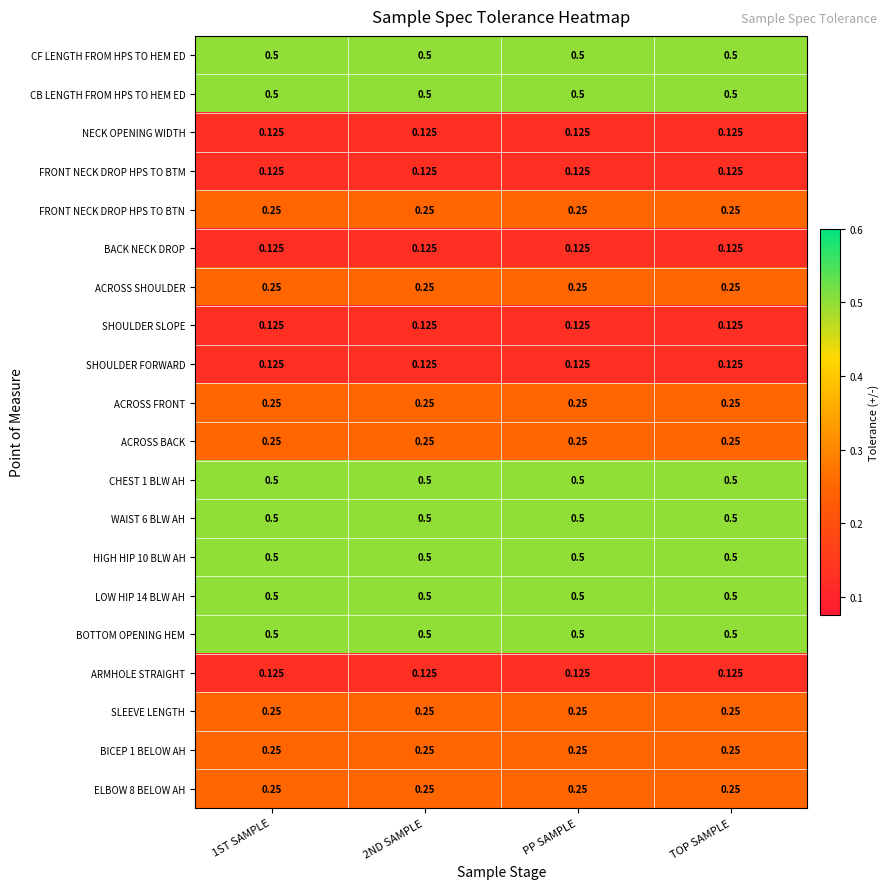

Between 1ST SAMPLE and TOP SAMPLE, which series saw the biggest shift?

CF LENGTH FROM HPS TO HEM ED